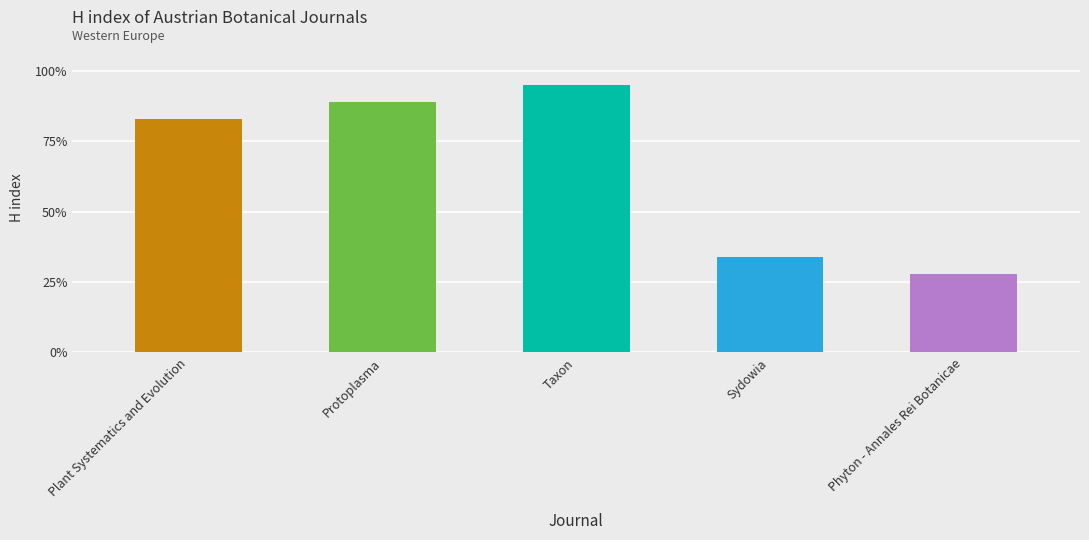

Is it true that the value at Protoplasma is 89?

True